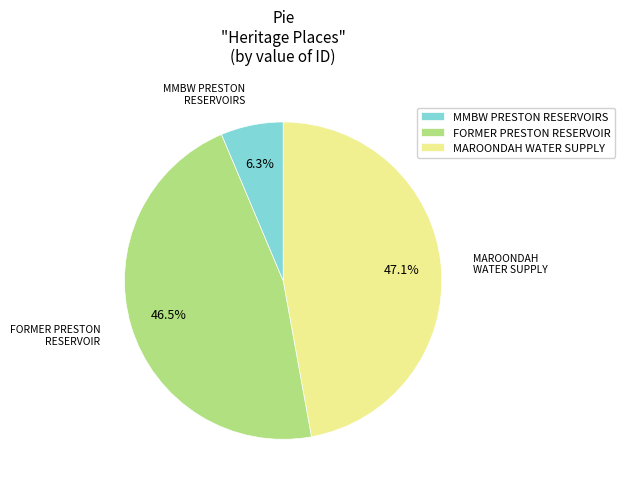

What is the ratio of the value at MMBW PRESTON RESERVOIRS to the value at FORMER PRESTON RESERVOIR?

1.0